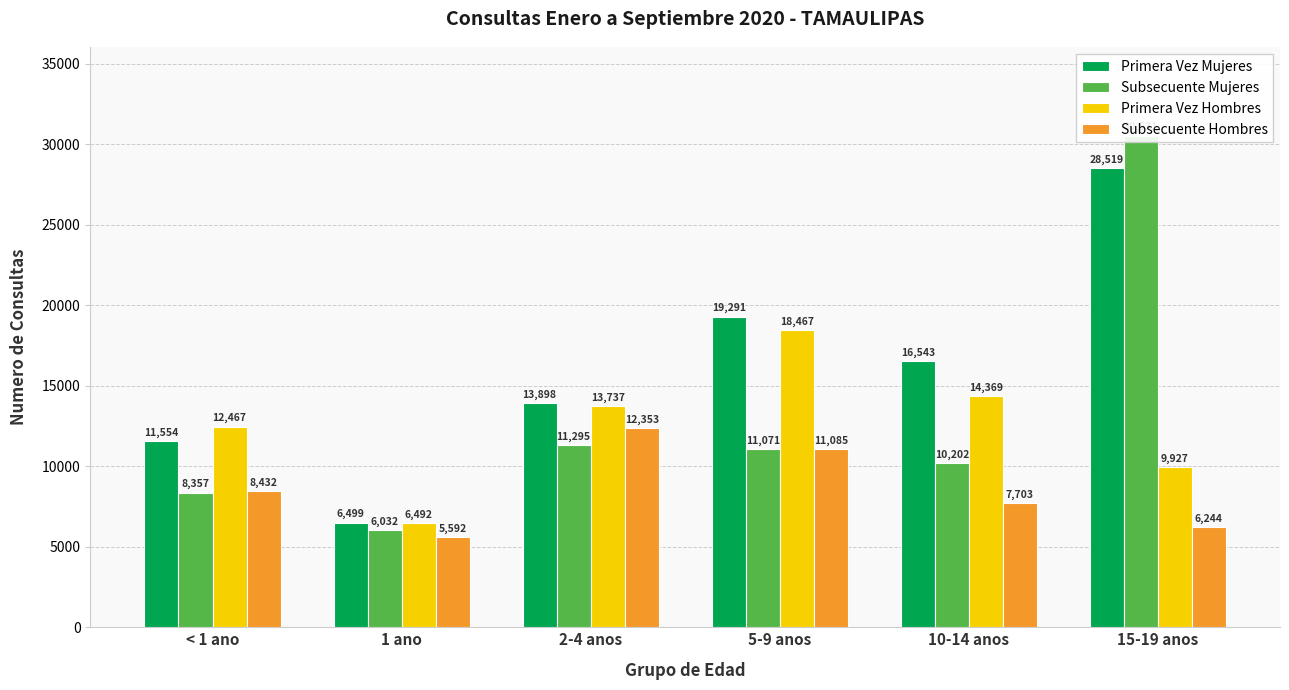

At which label does Subsecuente Mujeres first exceed 11071?

2-4 anos